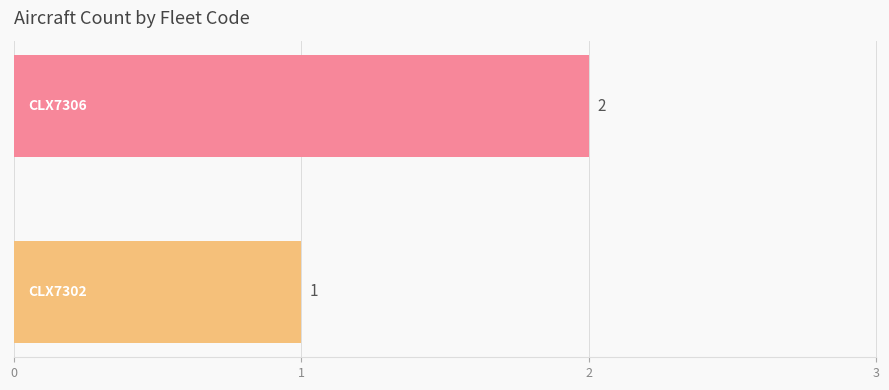

How many distinct data groups are displayed?

2